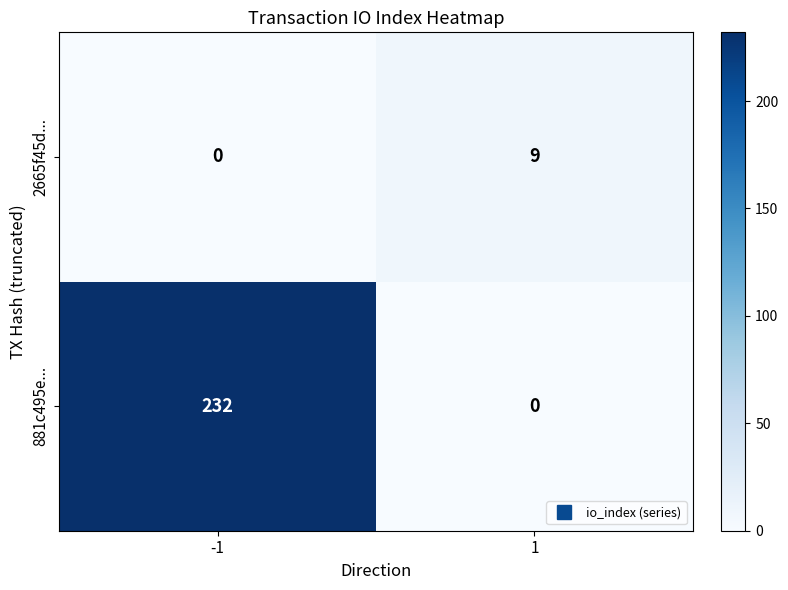

Is it true that 2665f45d... equals 9 at 1?

True